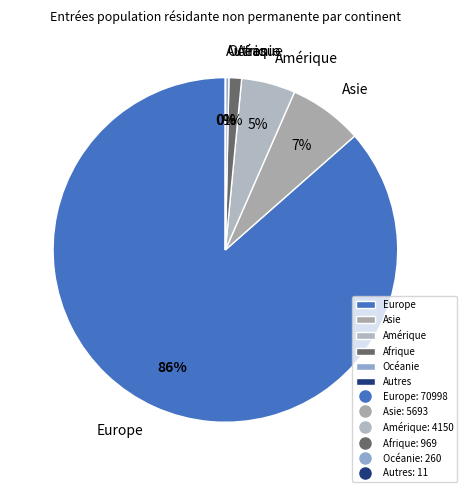

Do Océanie and Asie together represent more than half of the pie?

No